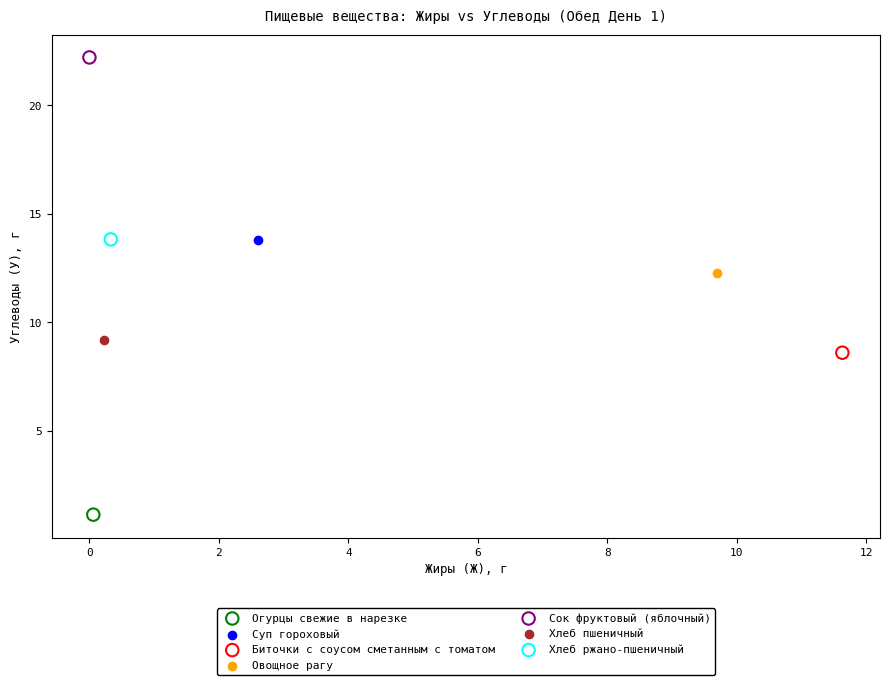

What are all the series names shown in the legend?

Огурцы свежие в нарезке, Суп гороховый, Биточки с соусом сметанным с томатом, Овощное рагу, Сок фруктовый (яблочный), Хлеб пшеничный, Хлеб ржано-пшеничный